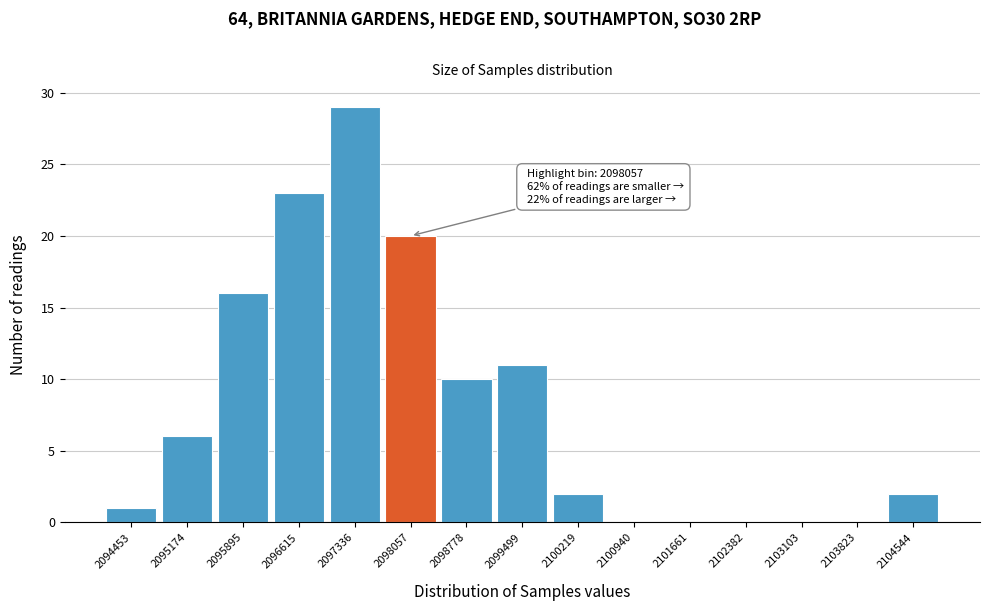

Over which range of the x-axis is the bar tallest?

2097000 to 2097700